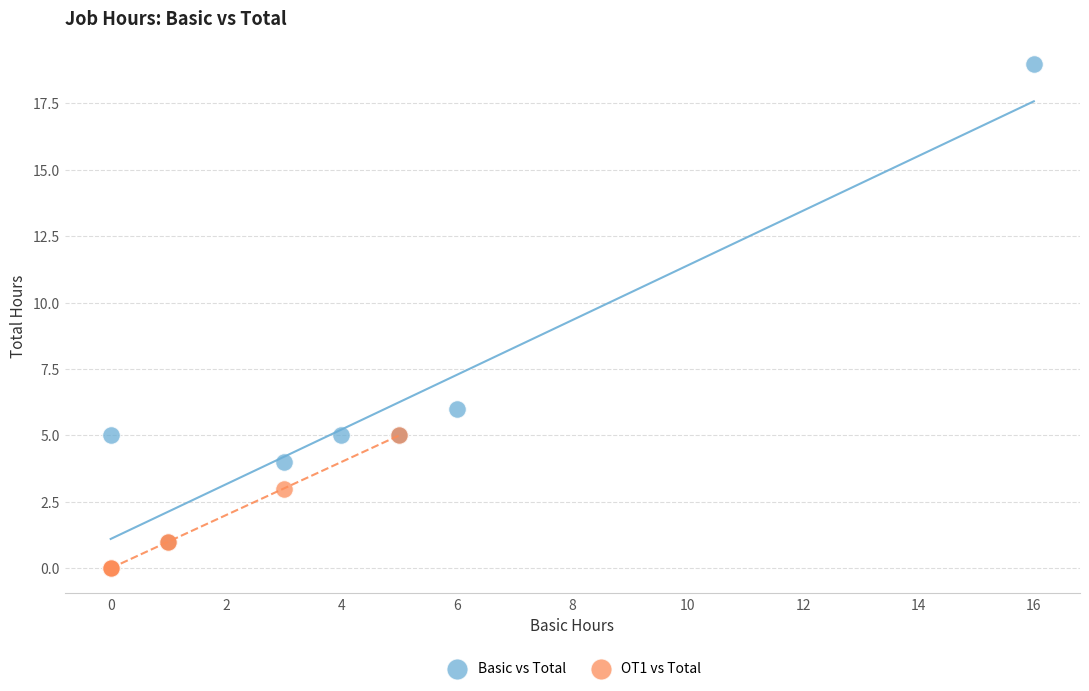

Which series reaches the minimum Y coordinate?

OT1 vs Total